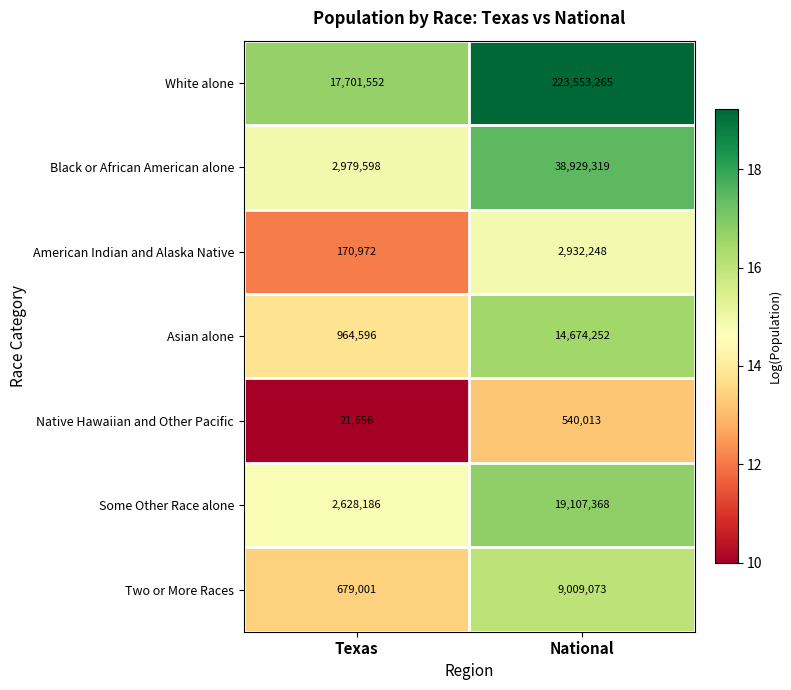

What is the minimum value shown in the chart?

21656